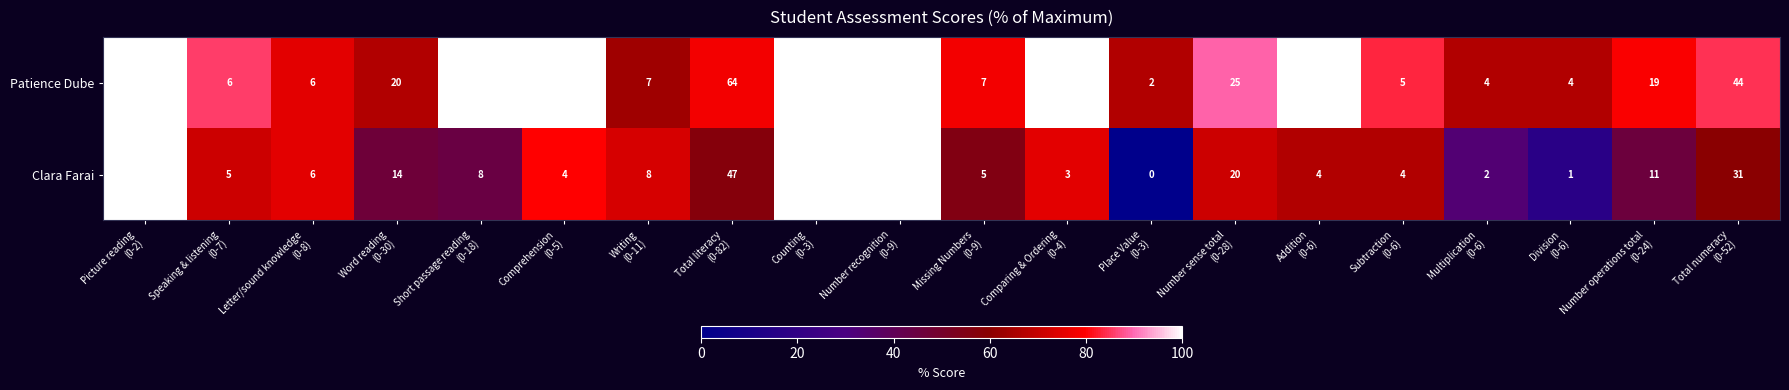

At how many categories does at least one series exceed 54?

1